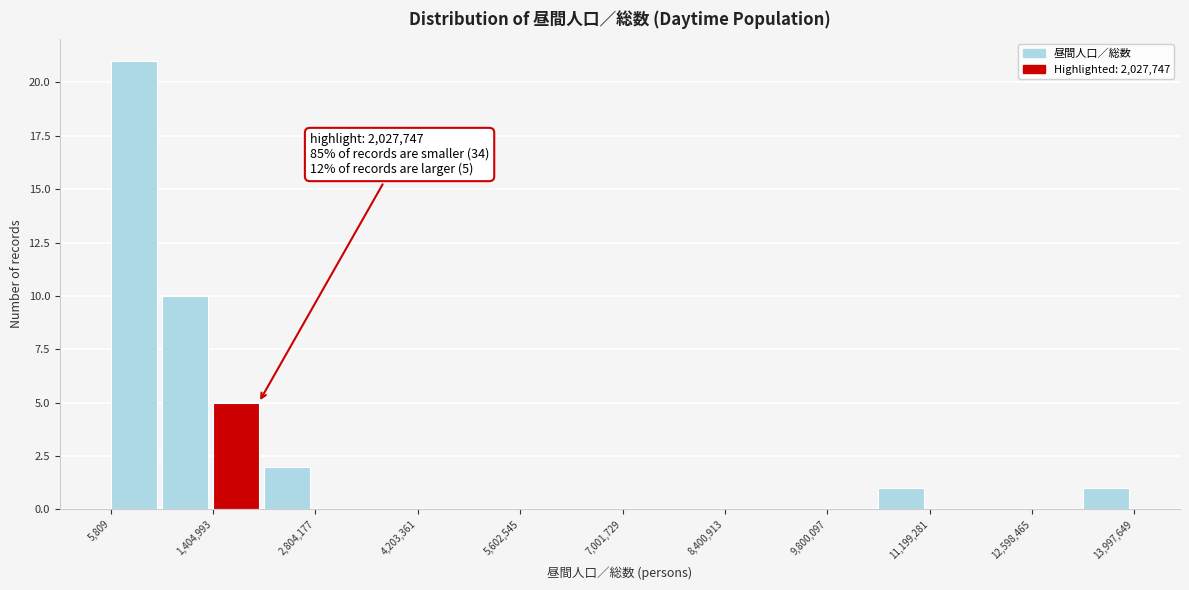

Around what value on the x-axis is the tallest bar? Give the approximate position of its centre, as read against the axis.

400000